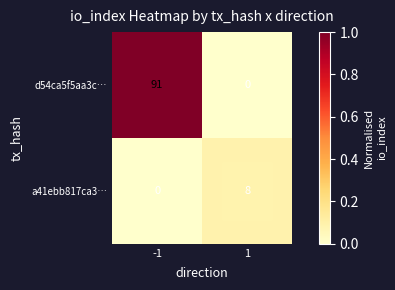

What is the spread (max minus min) of values at 1?

8